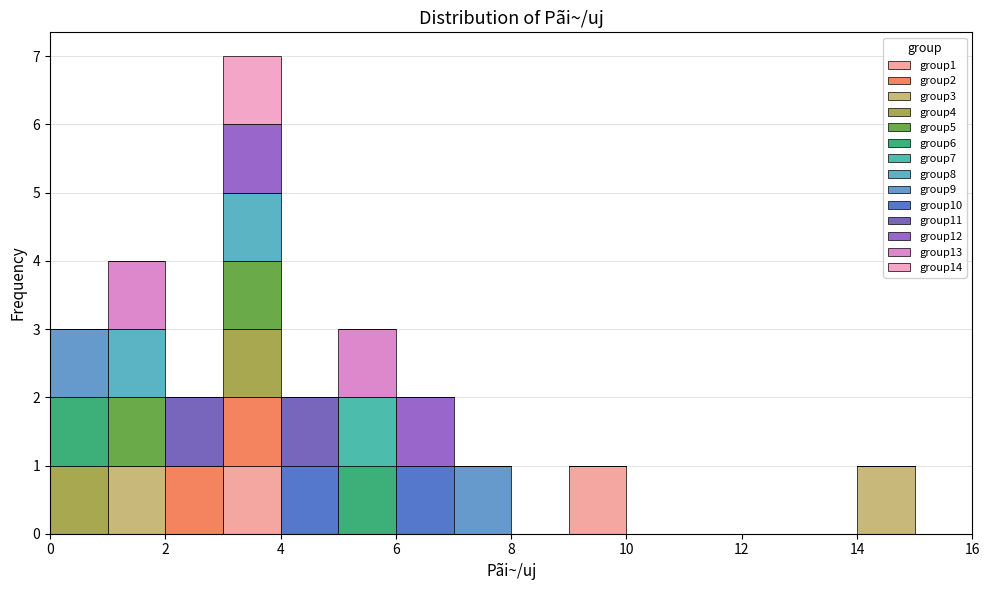

Which range on the x-axis has the tallest stacked bar (by total height)?

3 to 4